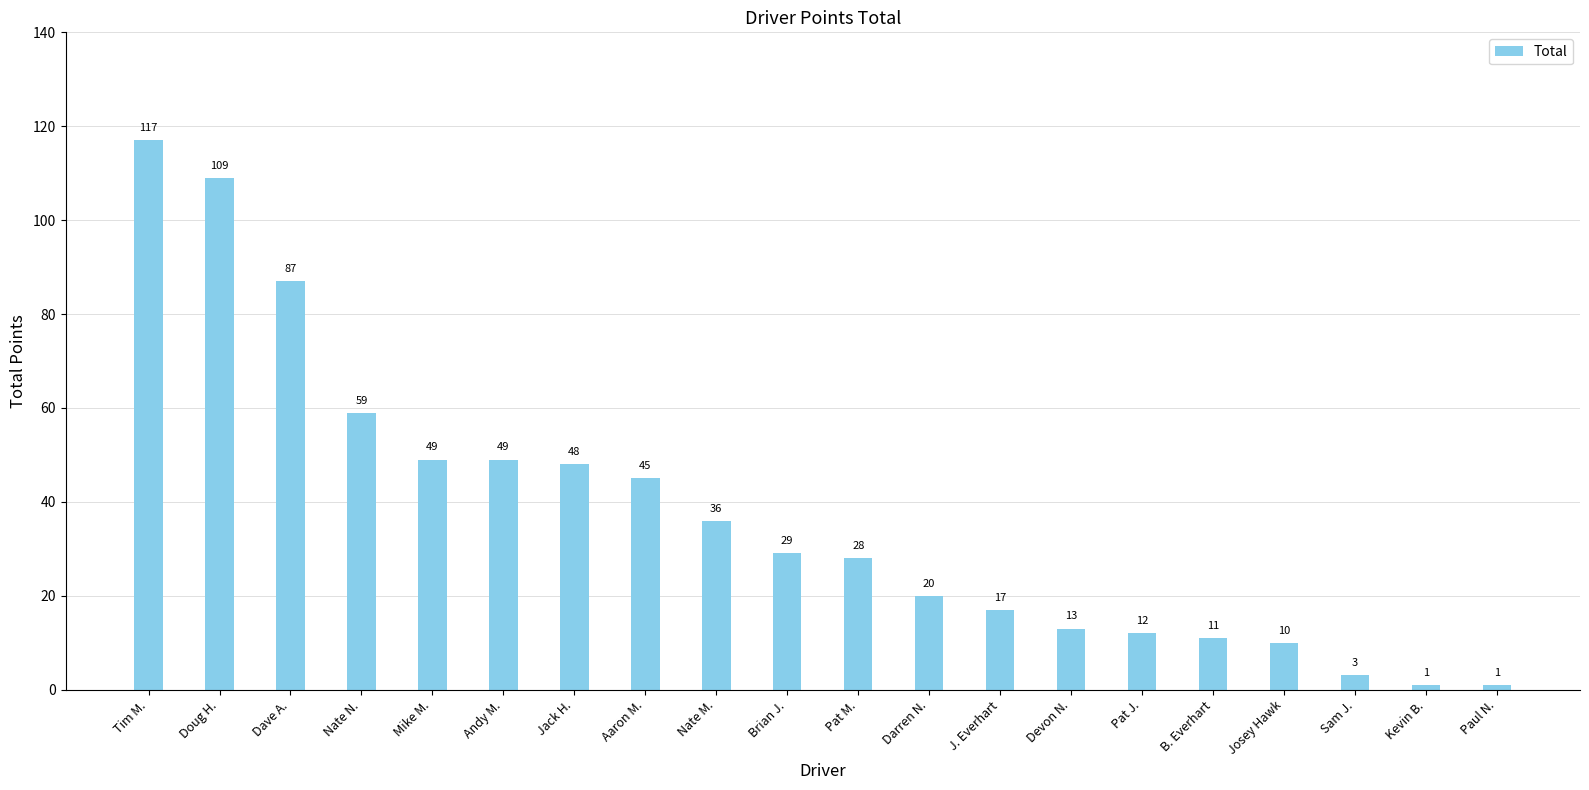

True or false: the data shows 26 at Nate N..

False